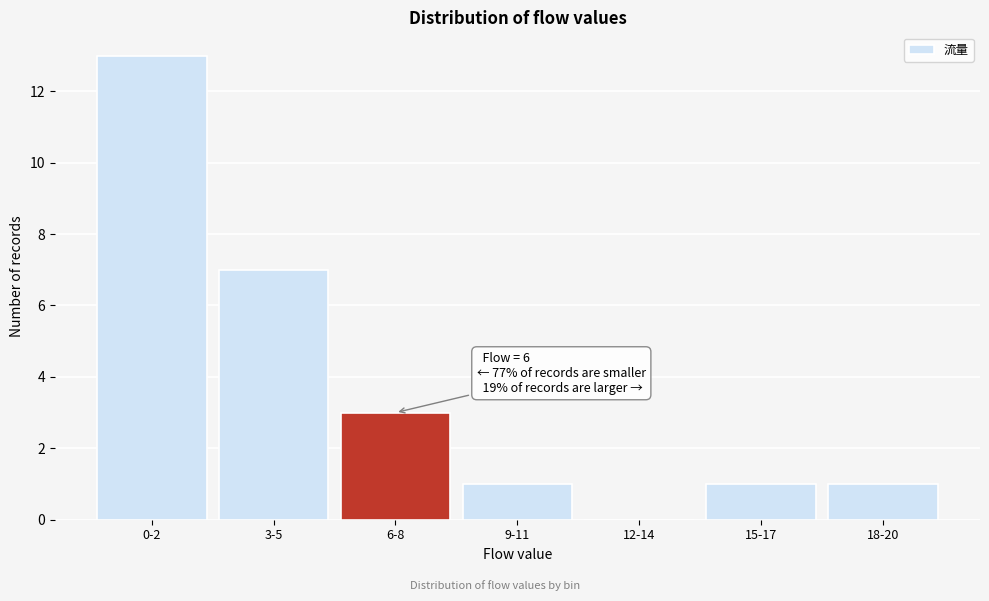

Reading left to right, transcribe all the data shown in this chart.

0-2=13	3-5=7	6-8=3	9-11=1	12-14=0	15-17=1	18-20=1